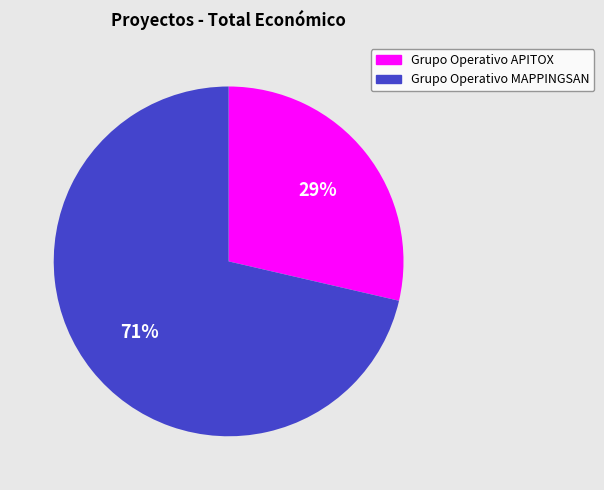

To the nearest percent, what is the average slice percentage?

50%